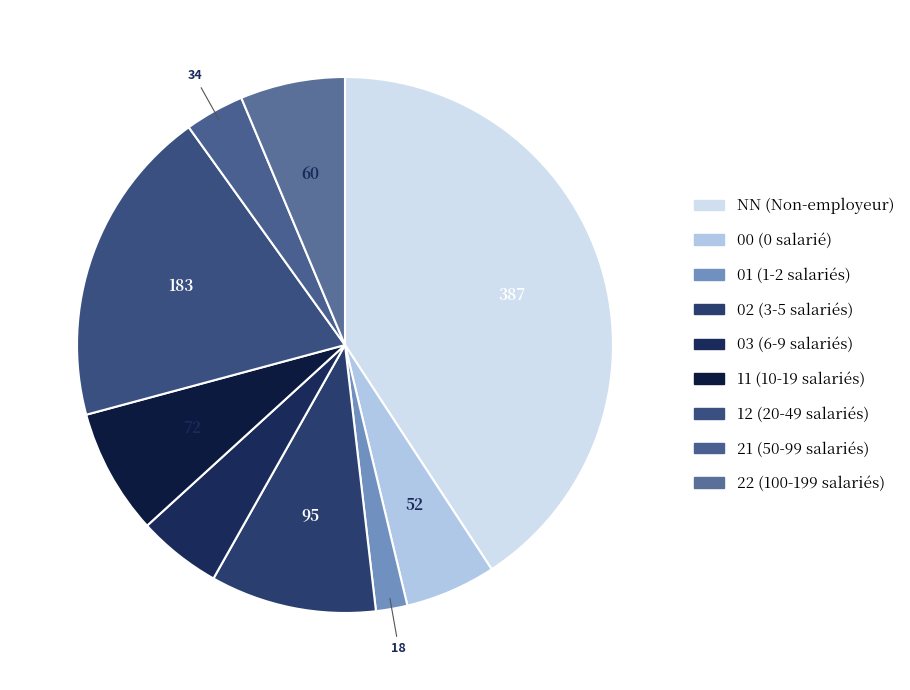

Between 22 and 11, which is larger?

11